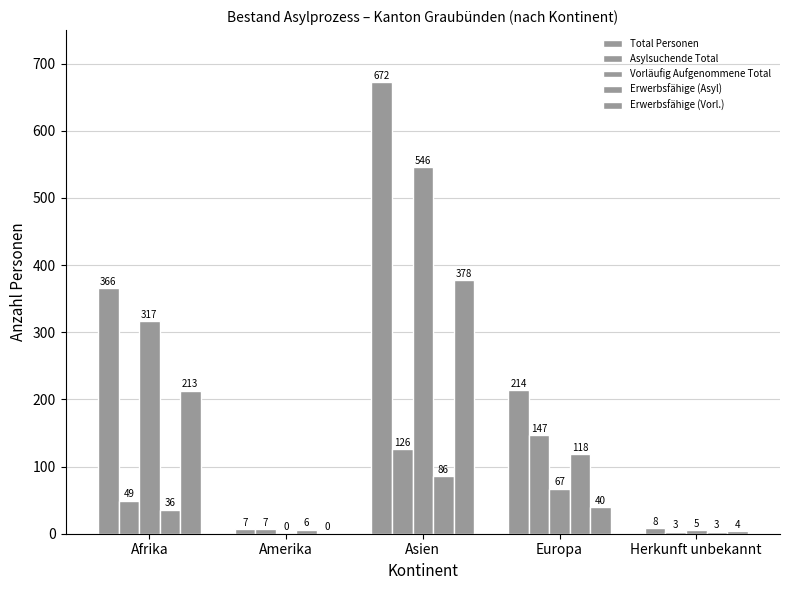

What is the difference between the second highest and second lowest values in the Erwerbsfähige (Vorl.) series?

209